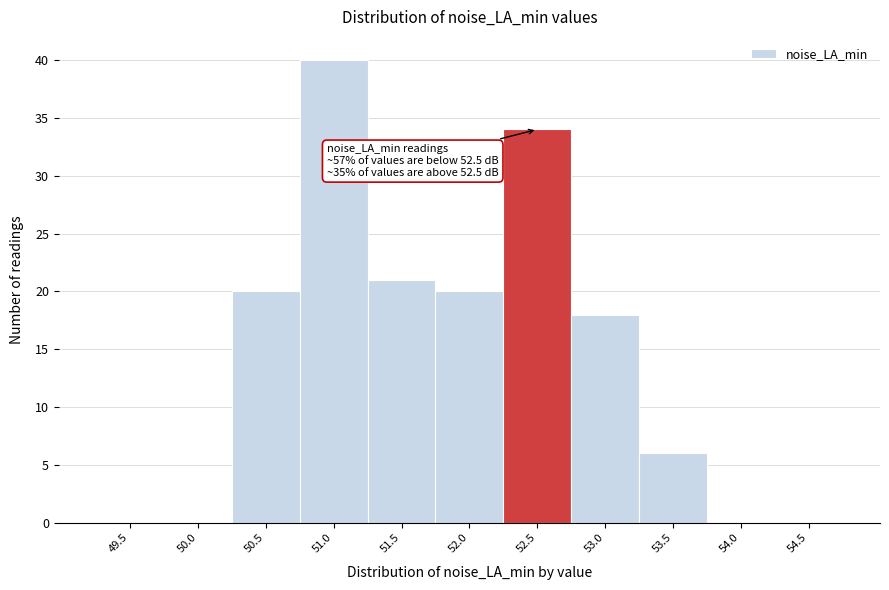

Reading left to right, what are all the values shown in this chart?

49.5=0	50.0=0	50.5=20	51.0=40	51.5=21	52.0=20	52.5=34	53.0=18	53.5=6	54.0=0	54.5=0